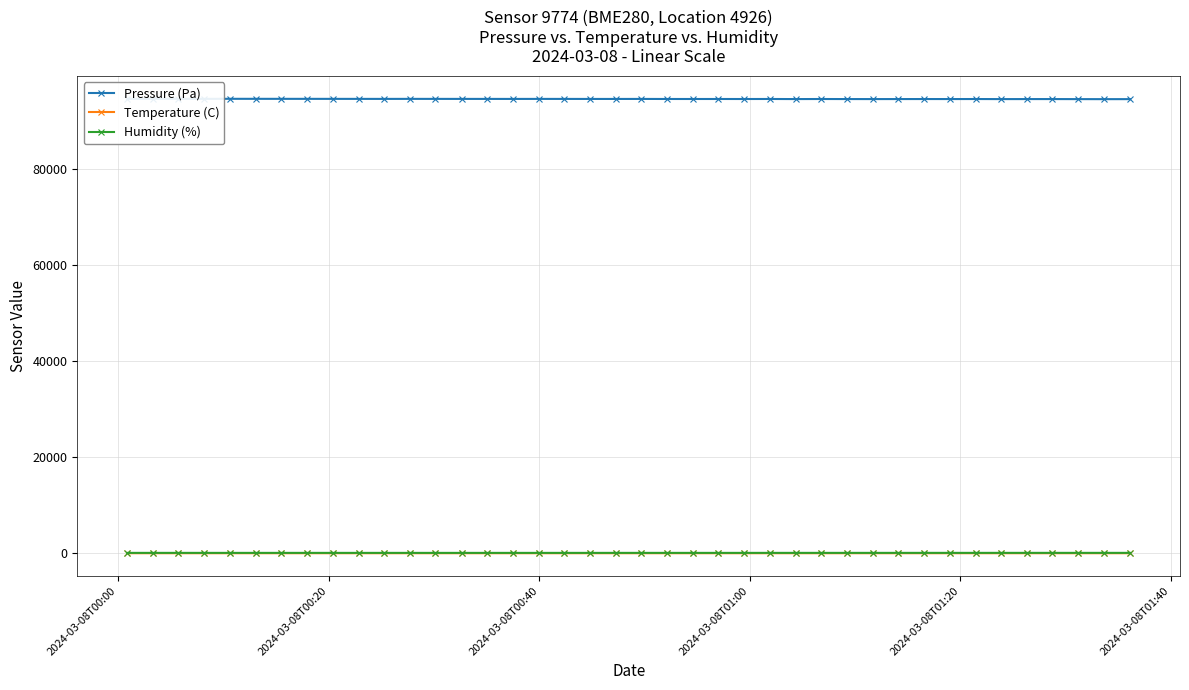

Which series has the largest range (max minus min)?

Pressure (Pa)